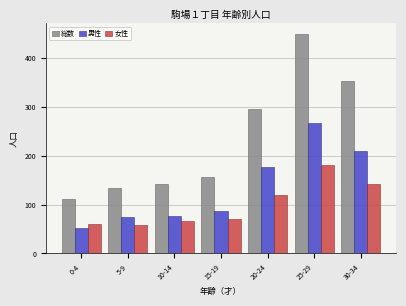

At which label is 総数 closest to 280?

20-24